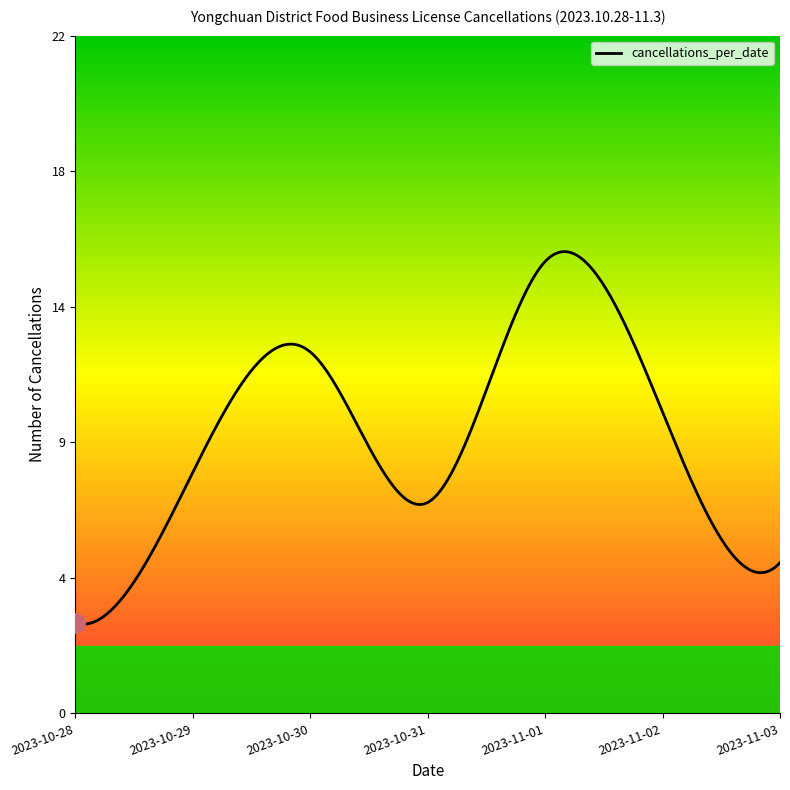

How many data points does each series have?

7